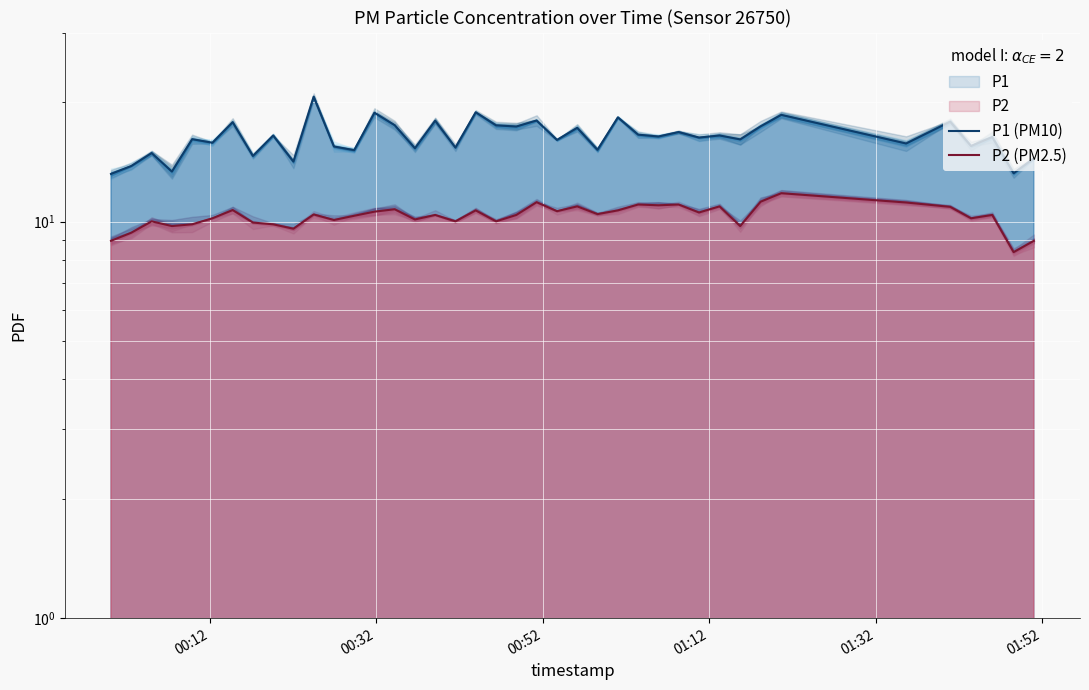

What is the highest value of the P2 (PM2.5) series?

11.8